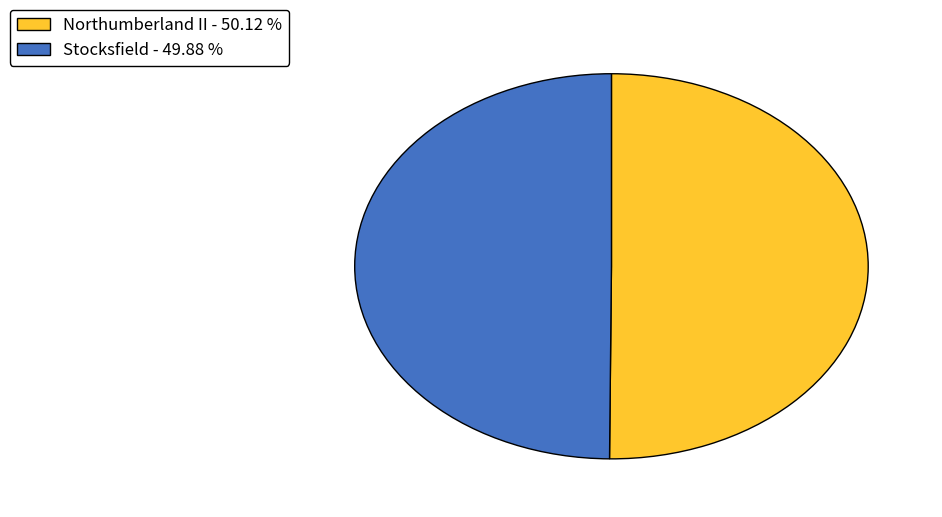

Do Stocksfield - 49.88 % and Northumberland II - 50.12 % together represent more than half of the pie?

Yes